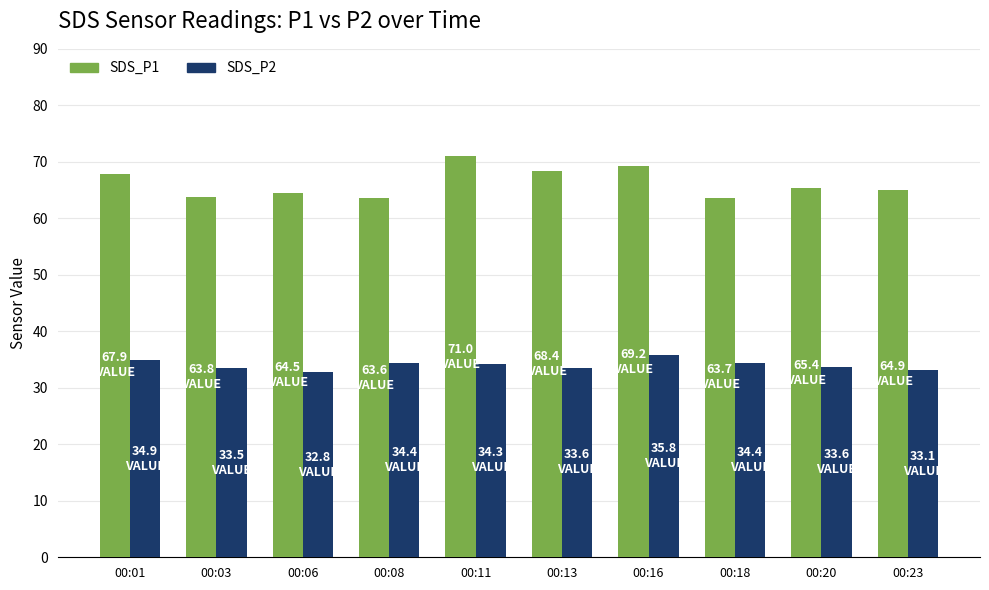

The value of SDS_P1 at 00:16 is 42.6. True or false?

False